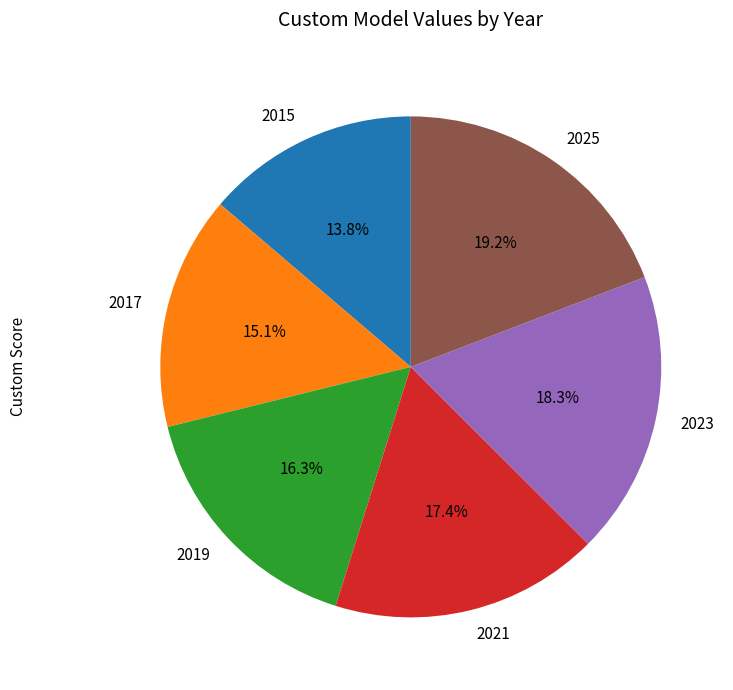

To the nearest percent, what is the average slice percentage?

17%